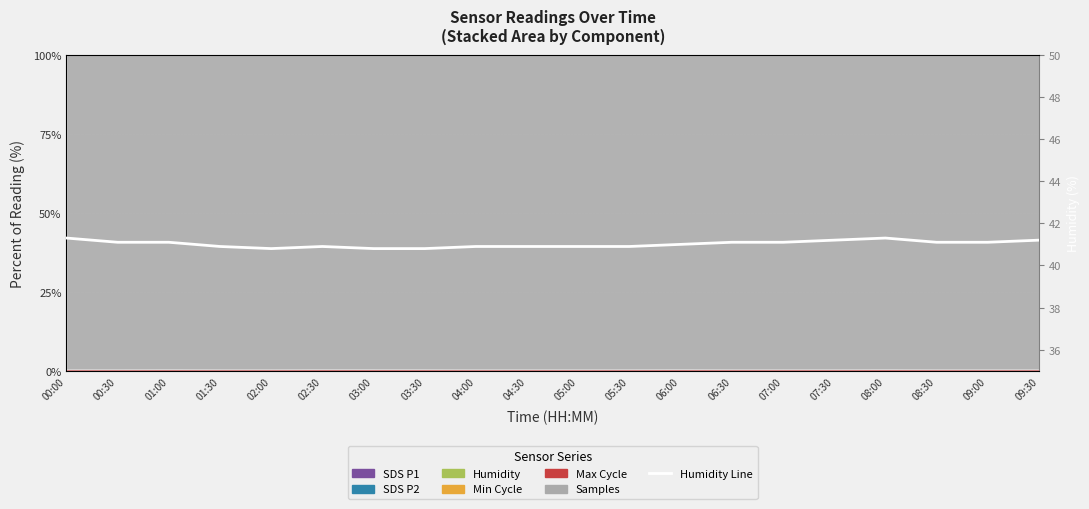

Rank the categories by value from highest to lowest.

00:00, 08:00, 07:30, 09:30, 00:30, 01:00, 06:30, 07:00, 08:30, 09:00, 06:00, 01:30, 02:30, 04:00, 04:30, 05:00, 05:30, 02:00, 03:00, 03:30